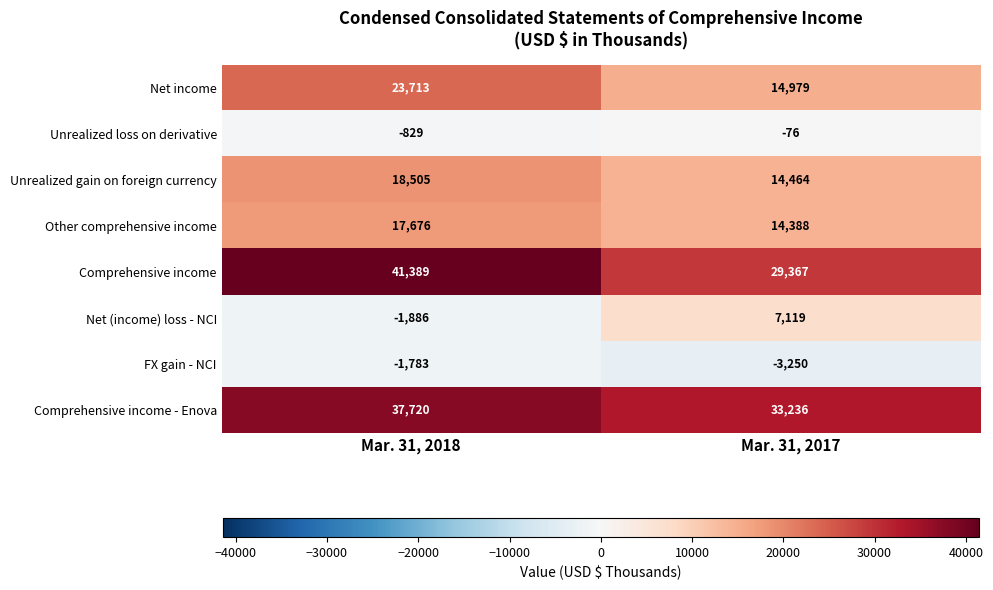

Reading right to left, what are all the values shown in this chart?

Net income: 14979	23713
Unrealized loss on derivative: -76	-829
Unrealized gain on foreign currency: 14464	18505
Other comprehensive income: 14388	17676
Comprehensive income: 29367	41389
Net (income) loss - NCI: 7119	-1886
FX gain - NCI: -3250	-1783
Comprehensive income - Enova: 33236	37720